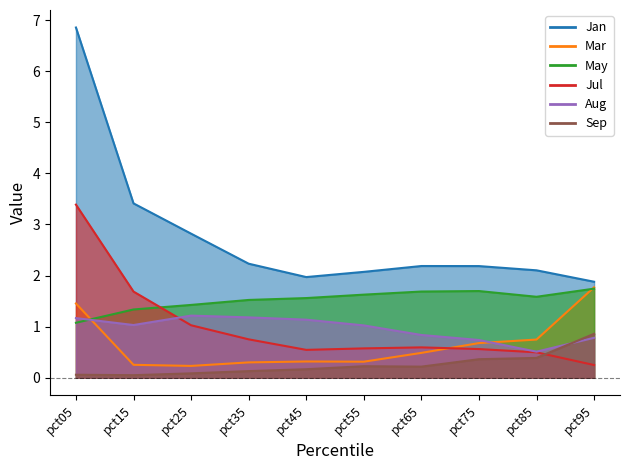

In May, how many points are higher than both neighbors (excluding endpoints)?

1